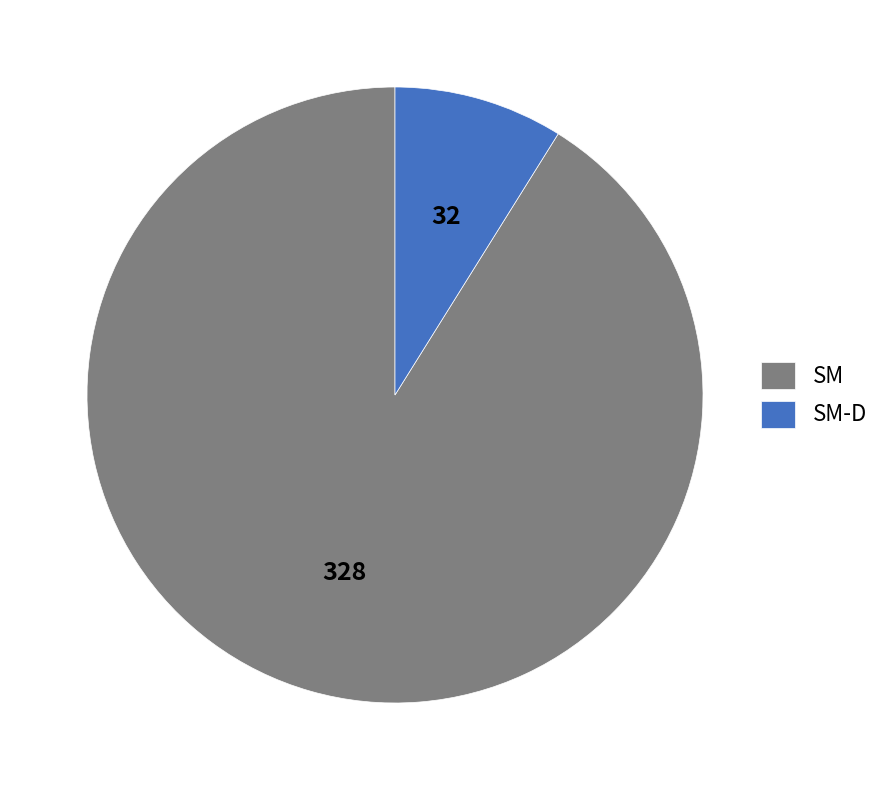

The SM slice represents 91% of the pie. True or false?

True